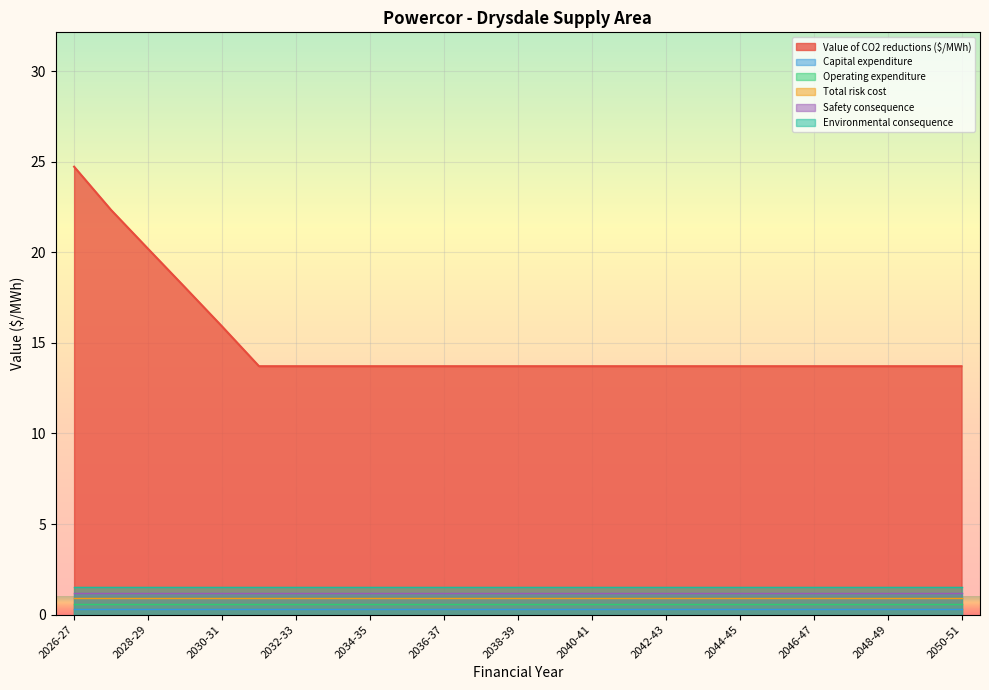

True or false: Capital expenditure and Value of CO2 reductions ($/MWh) intersect in this chart.

False